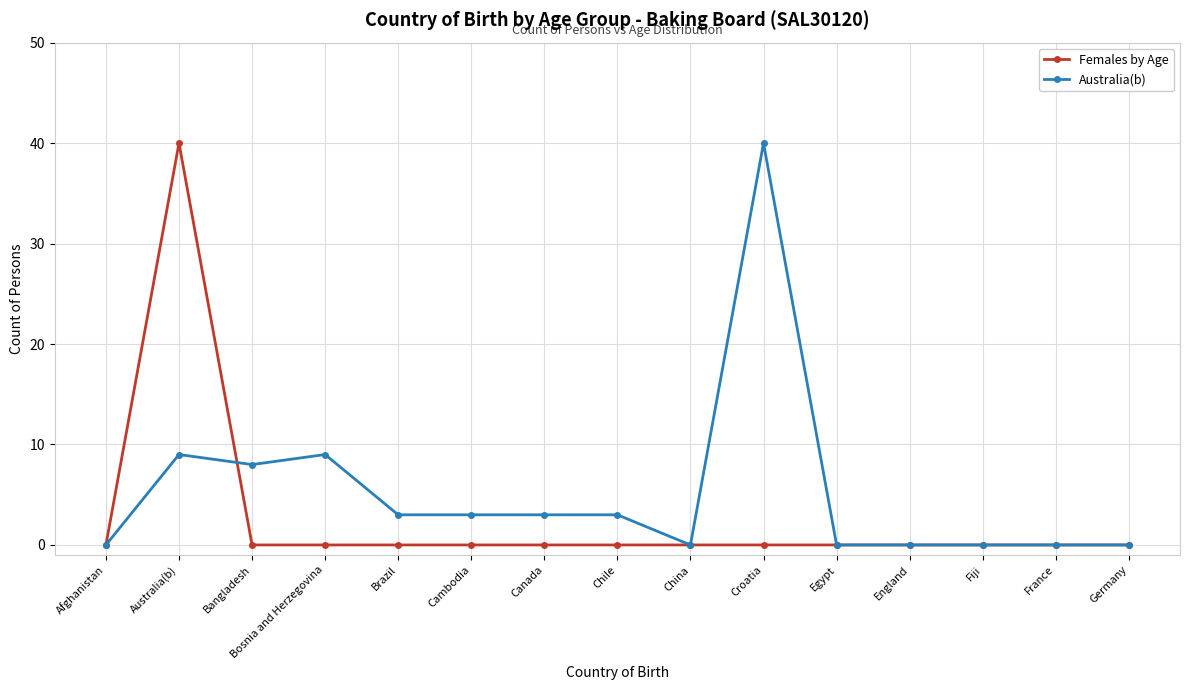

Which series has the largest total across all categories?

Australia(b)